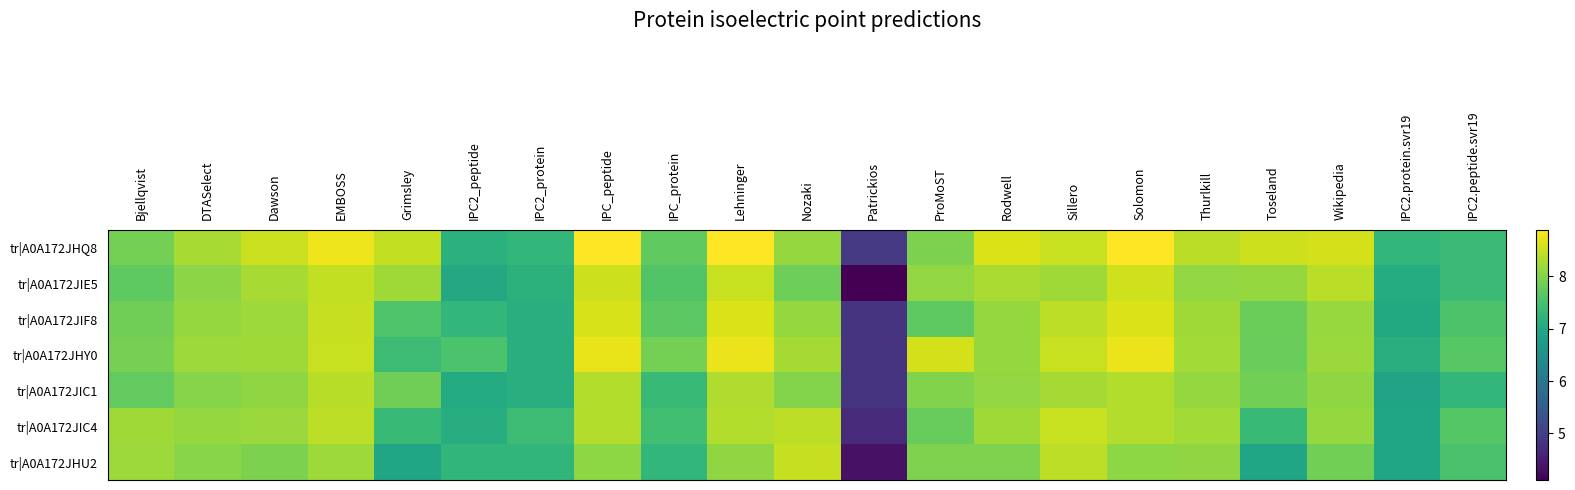

List the series in order of their peak value, lowest first.

tr|A0A172JIC1, tr|A0A172JHU2, tr|A0A172JIC4, tr|A0A172JIE5, tr|A0A172JIF8, tr|A0A172JHY0, tr|A0A172JHQ8